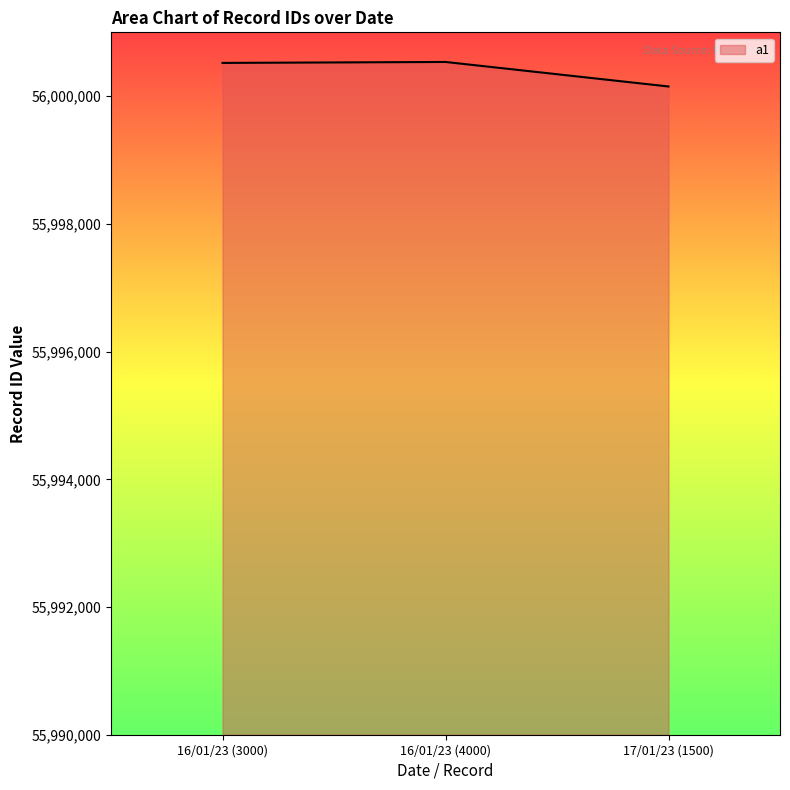

What is the greatest value displayed?

56000536